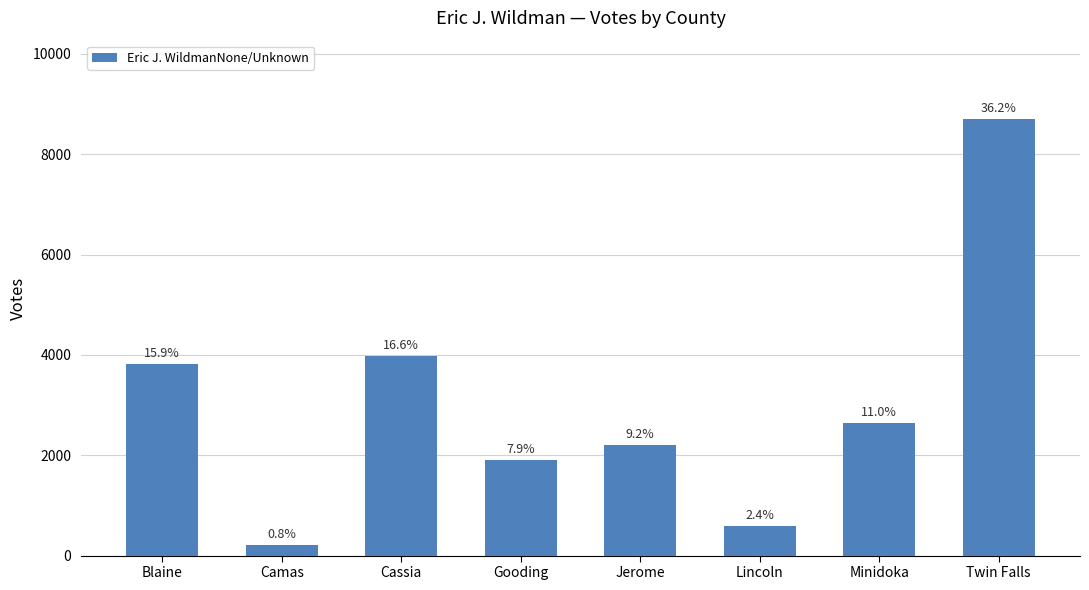

What position from the right is Blaine?

8